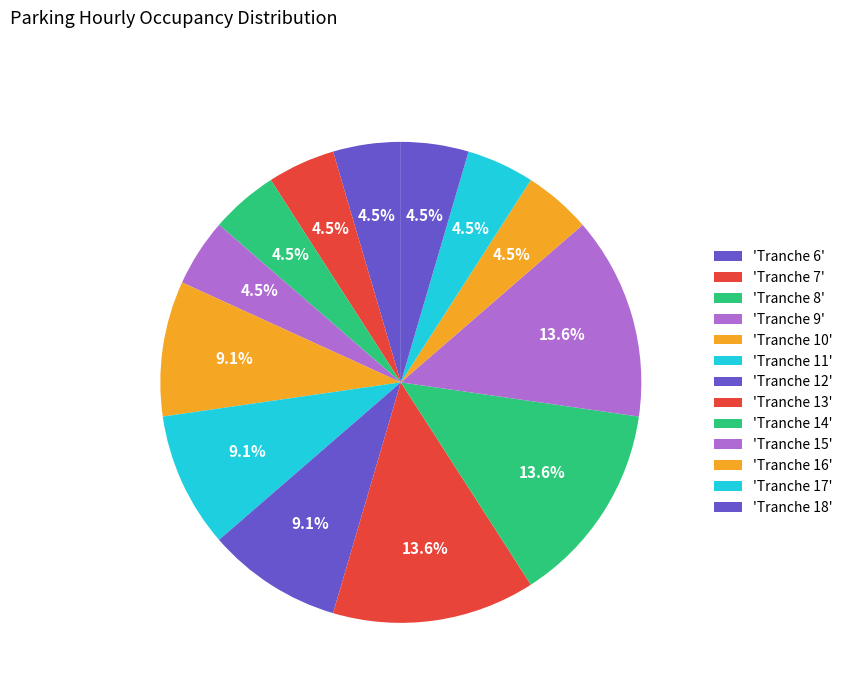

Count the number of slices in the pie.

13